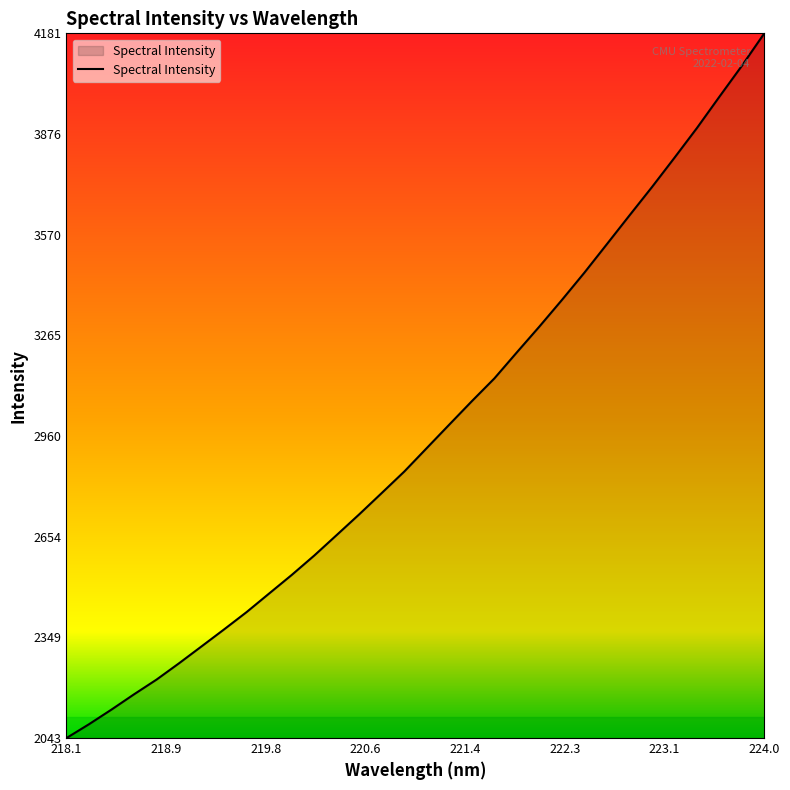

True or false: the data has more than 2 interior local peaks.

False